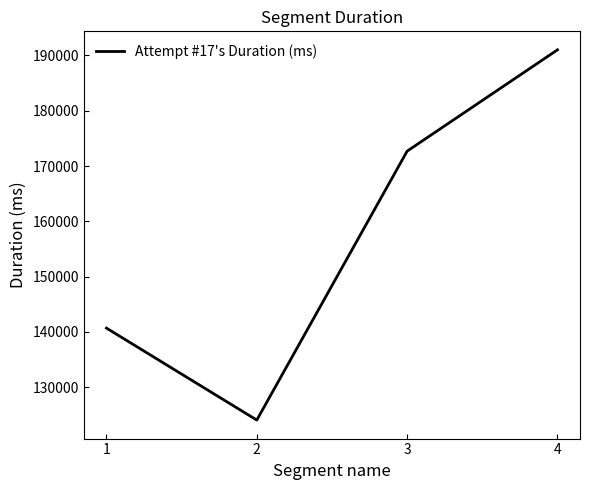

List the labels in order of value, smallest first.

2, 1, 3, 4